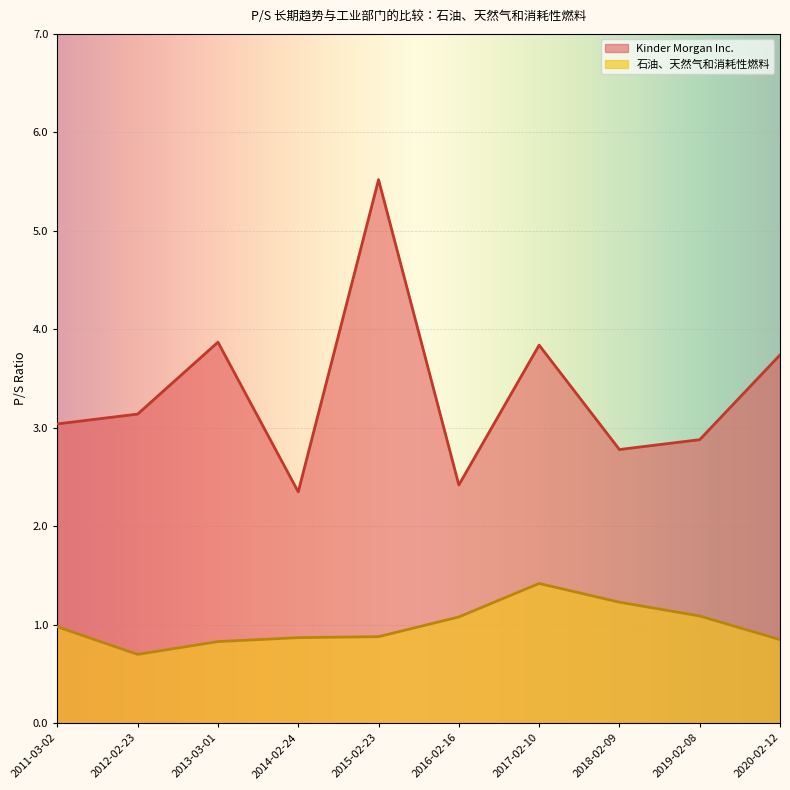

Which series has the largest total across all categories?

Kinder Morgan Inc.